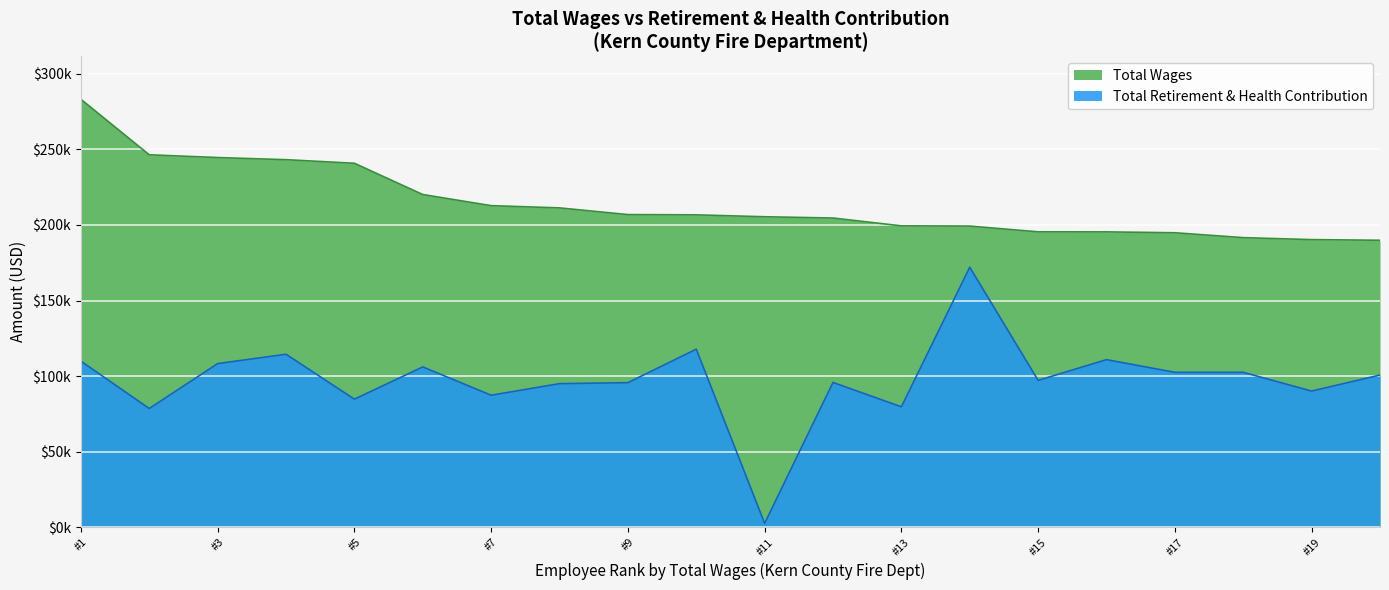

What is the maximum value for Total Wages?

283071